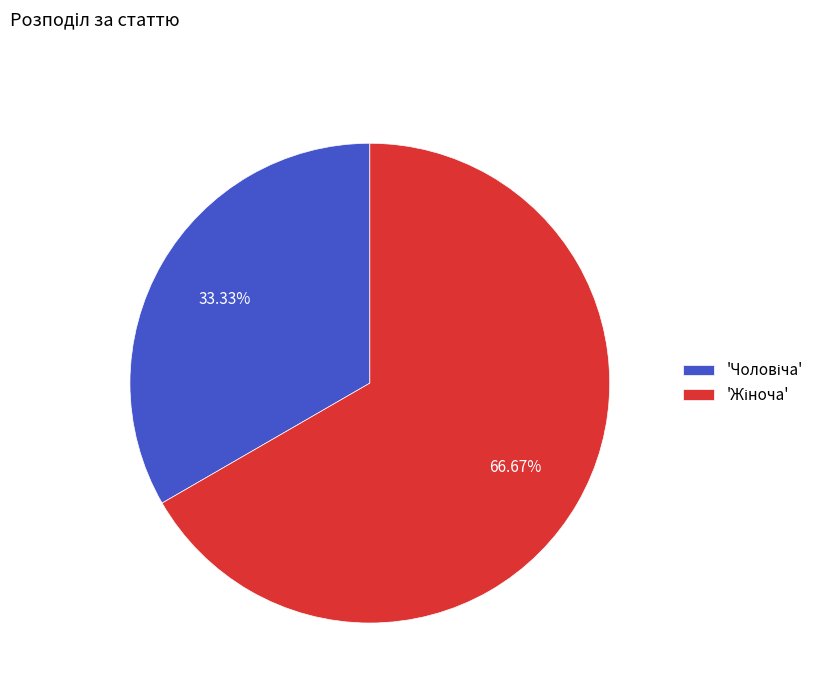

Is there any slice that represents more than half of the pie?

Yes